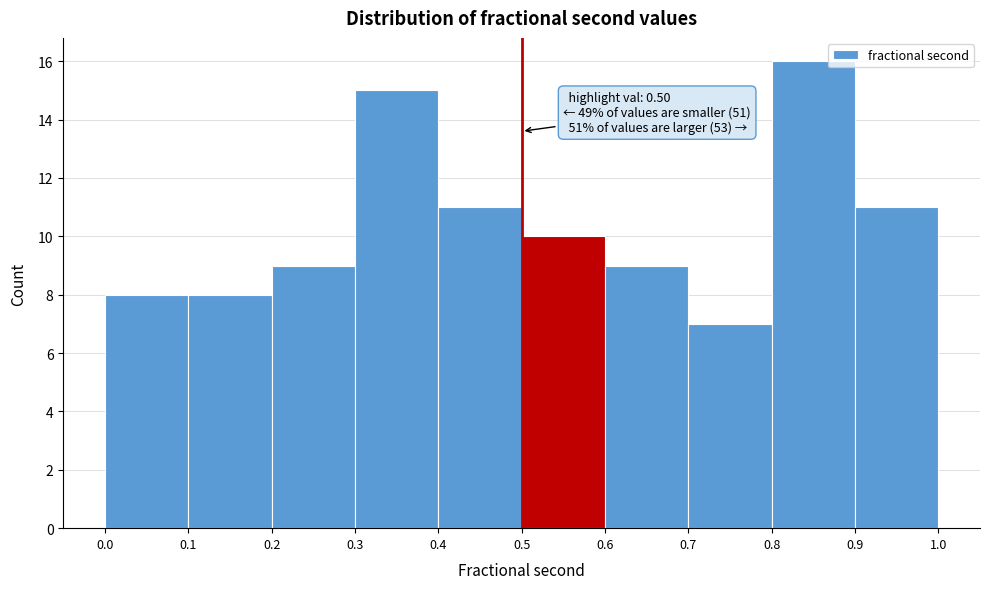

Which range on the x-axis has the tallest bar?

0.8 to 0.9